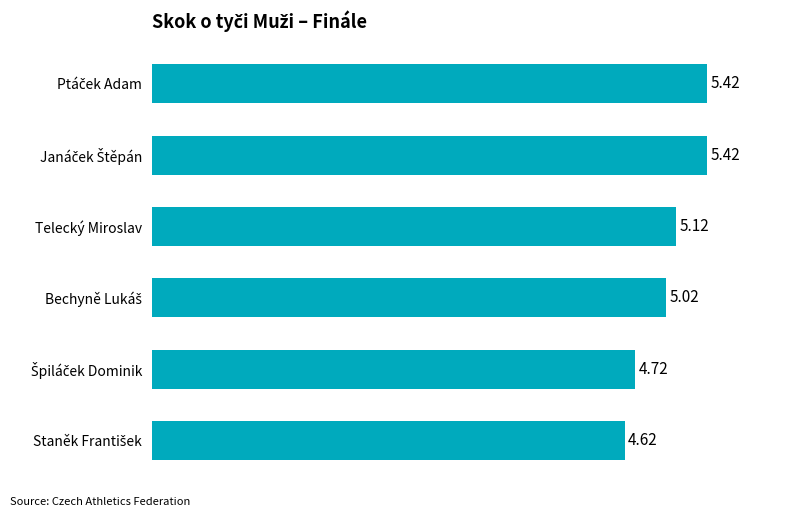

What is the sum of all values?

30.3